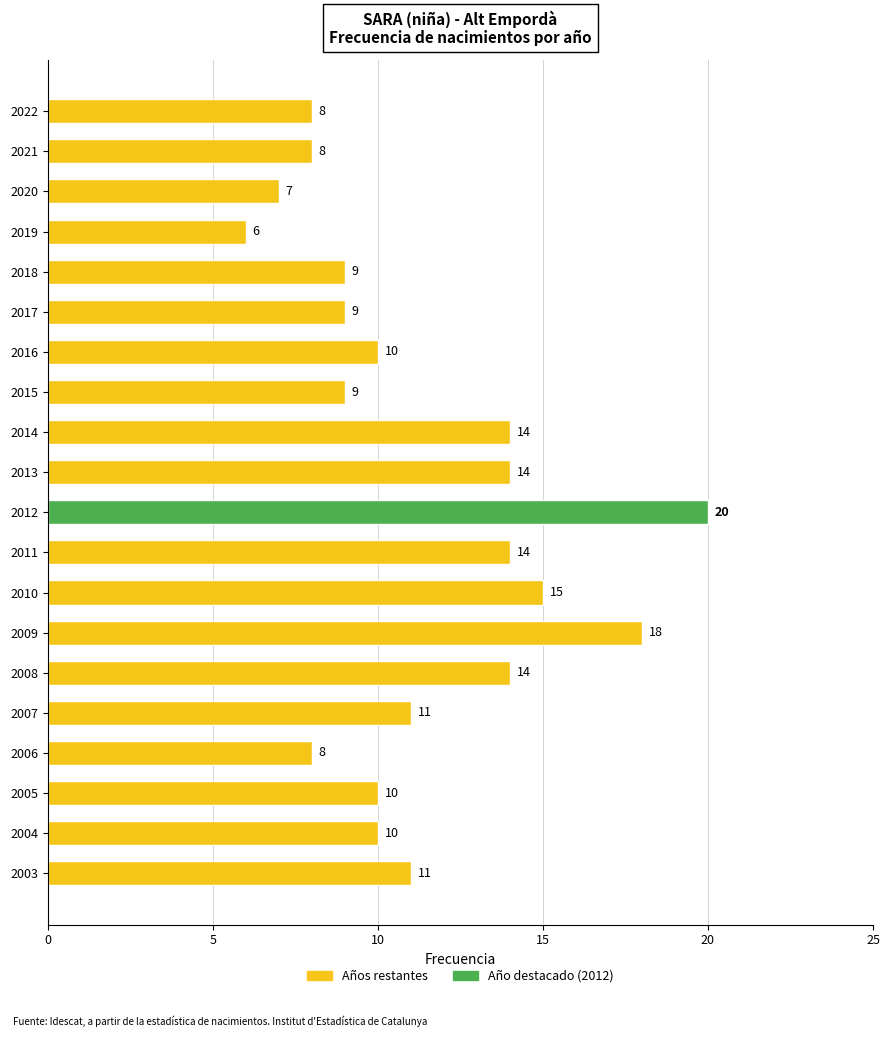

What is the change in value from 2011 to 2005?

-4